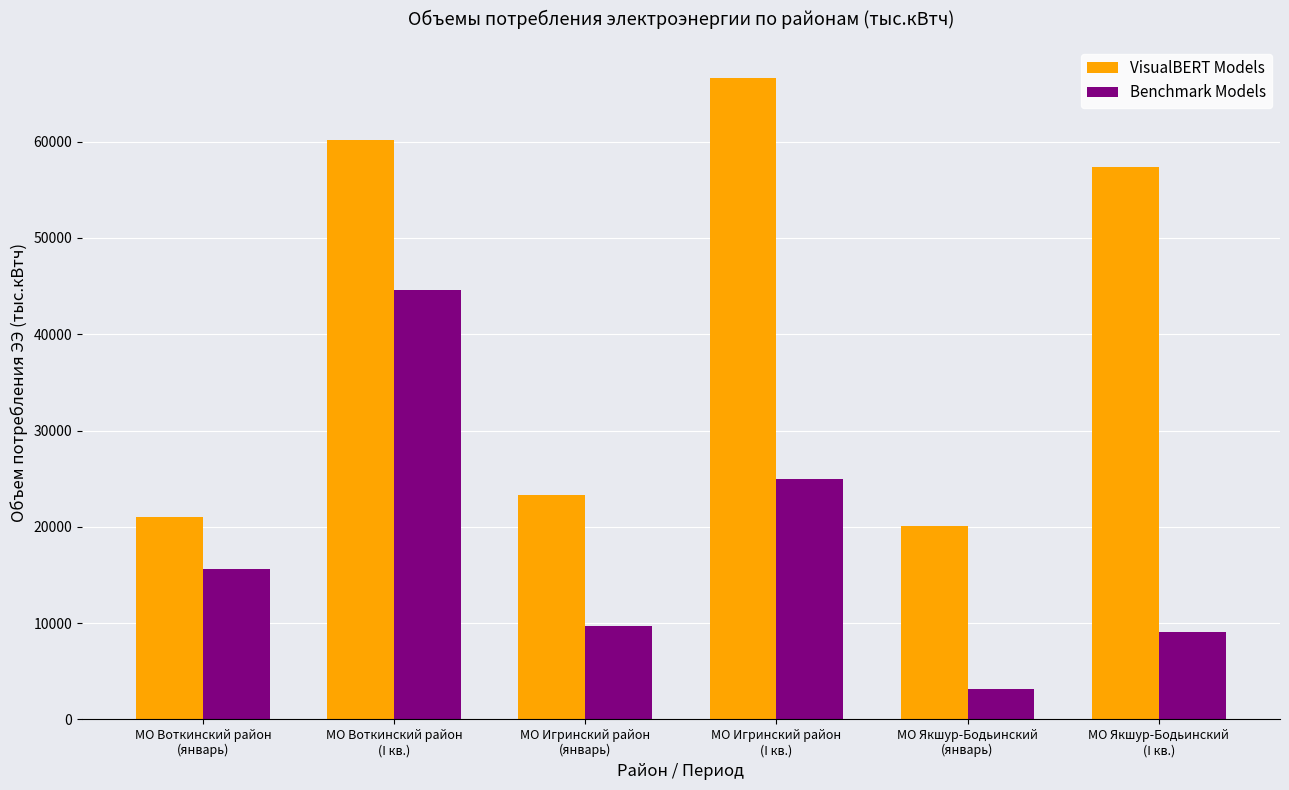

List the series in order of their overall mean, lowest first.

Benchmark Models, VisualBERT Models